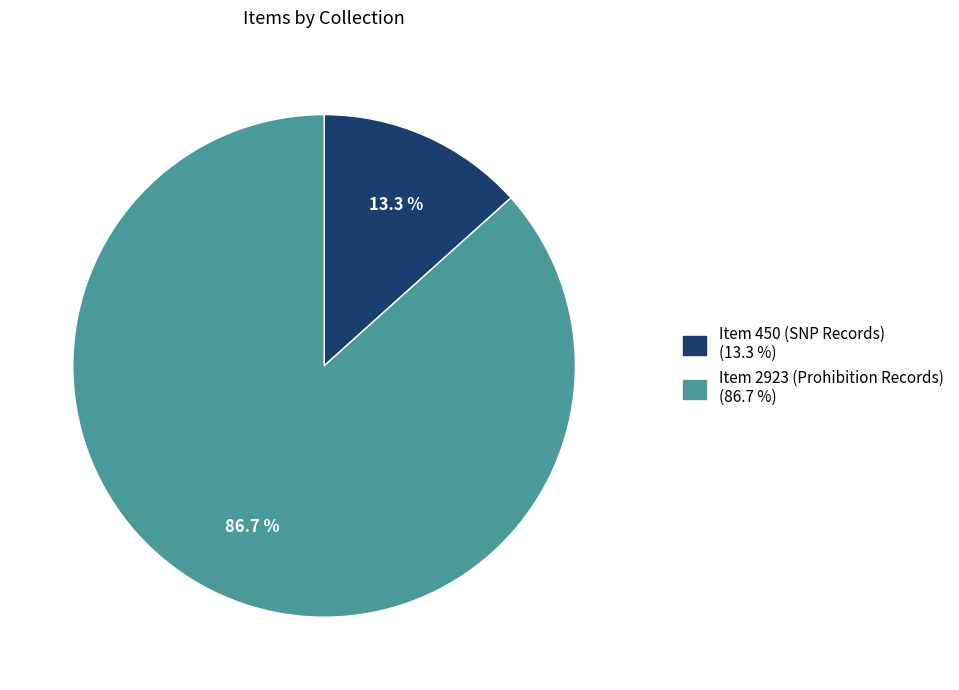

How many slices are in this pie chart?

2